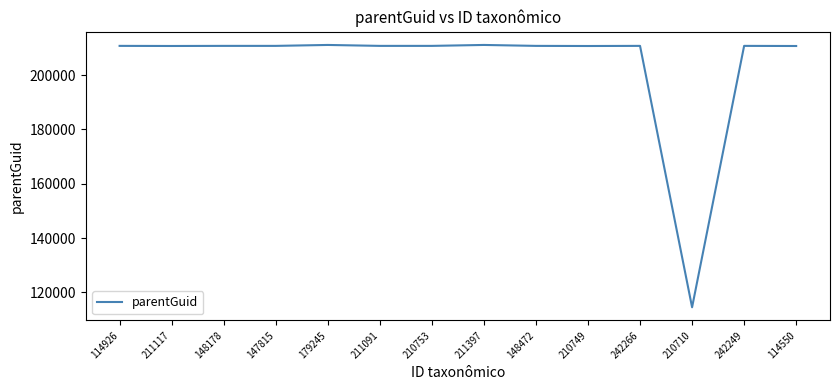

Approximately how many times larger is the value at 210749 compared to 210710?

1.8